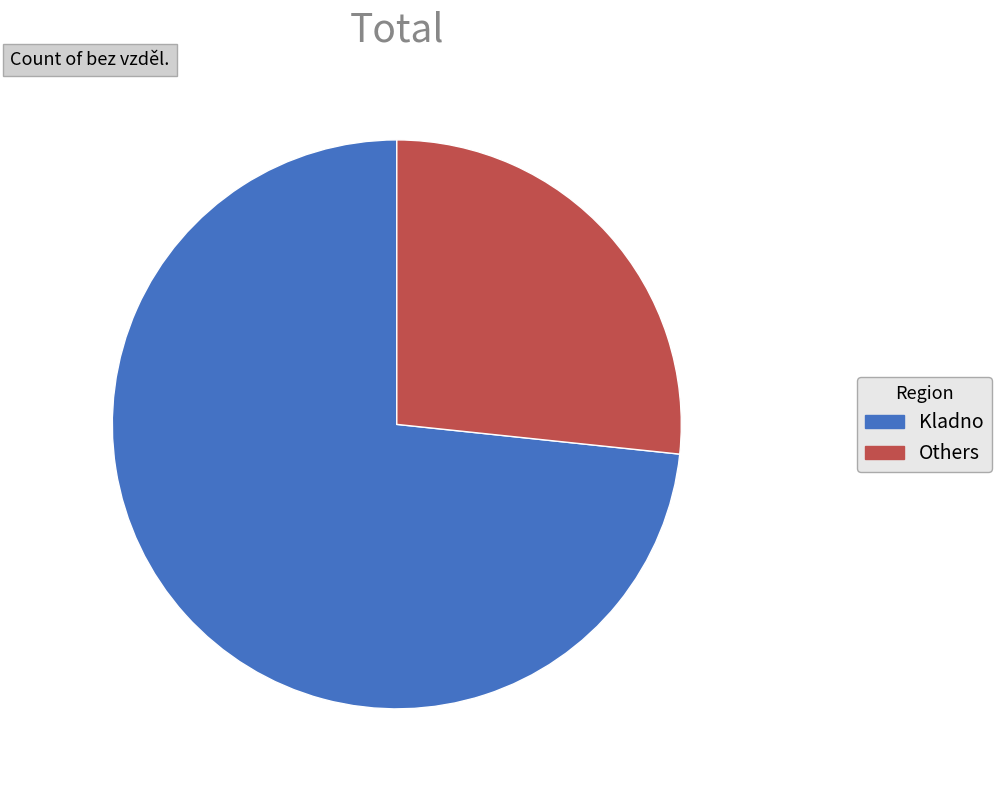

Rank the categories by value from lowest to highest.

Others, Kladno